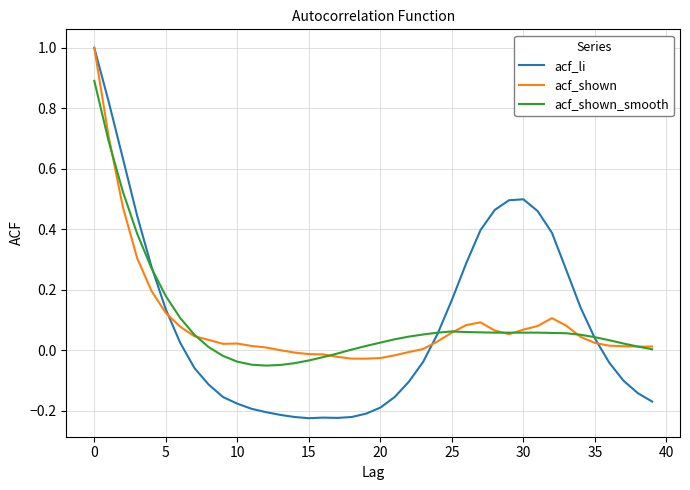

What is the greatest value displayed?

1.0